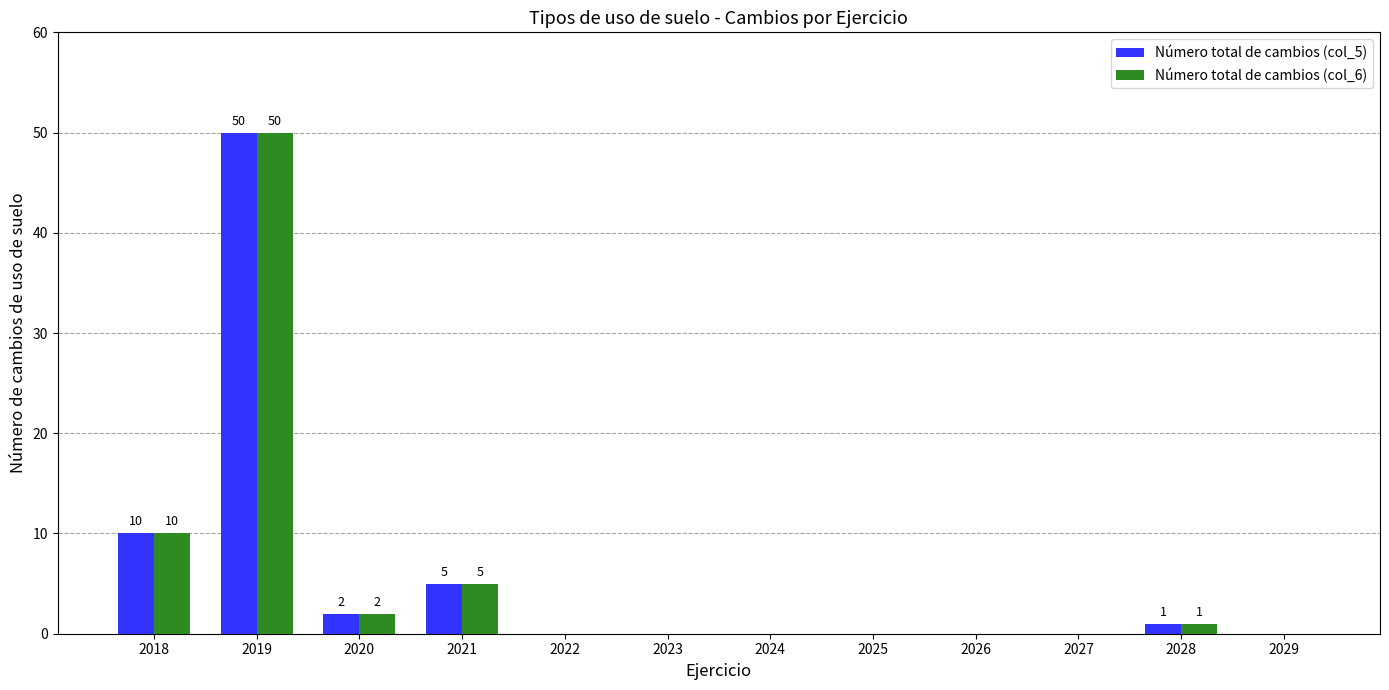

At which label does Número total de cambios (col_5) reach its peak?

2019